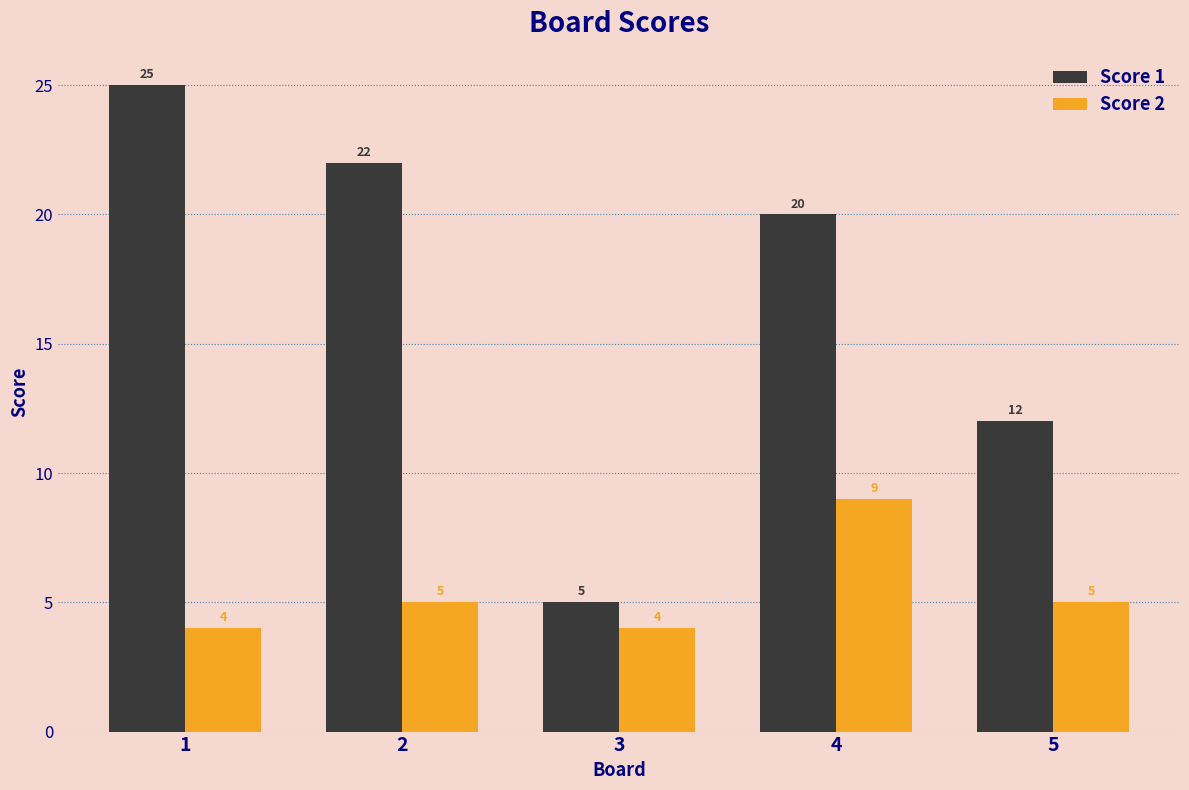

Where does the Score 1 series first go above 20?

1